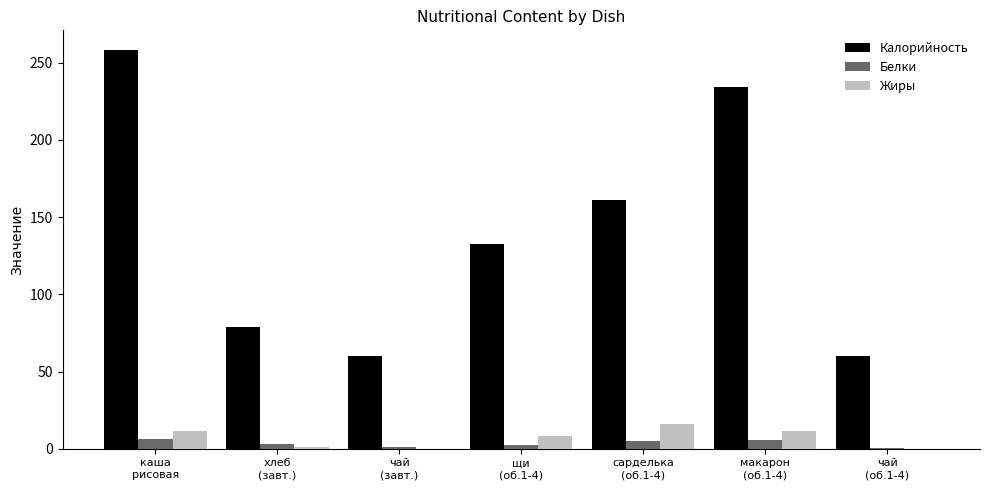

What is the highest value of the Жиры series?

15.8